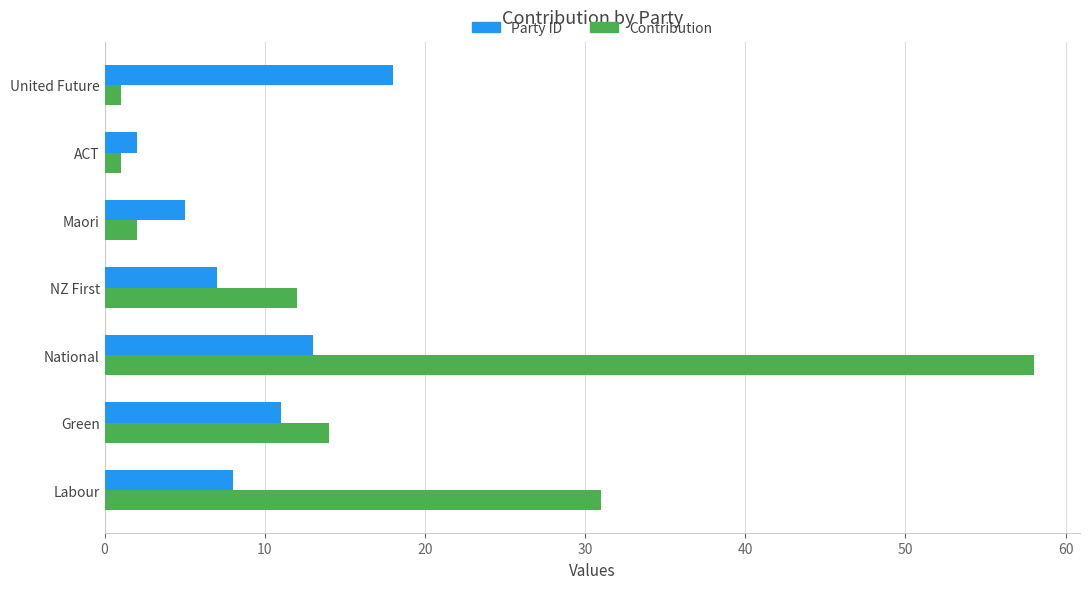

What is the minimum value shown in the chart?

1